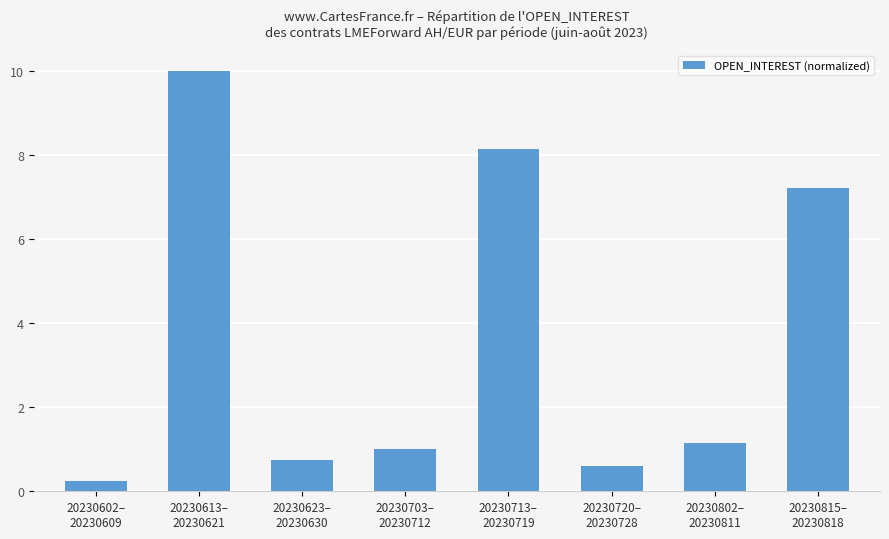

What is the label of the 7th bar from the right?

20230613–
20230621